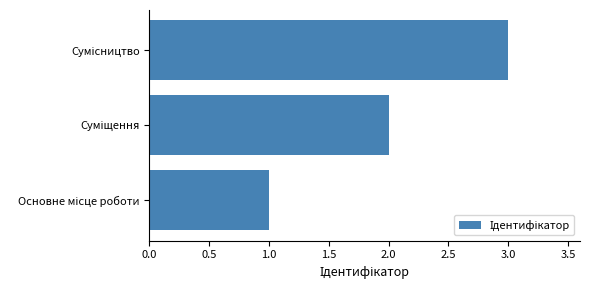

What is the sum of all values?

6